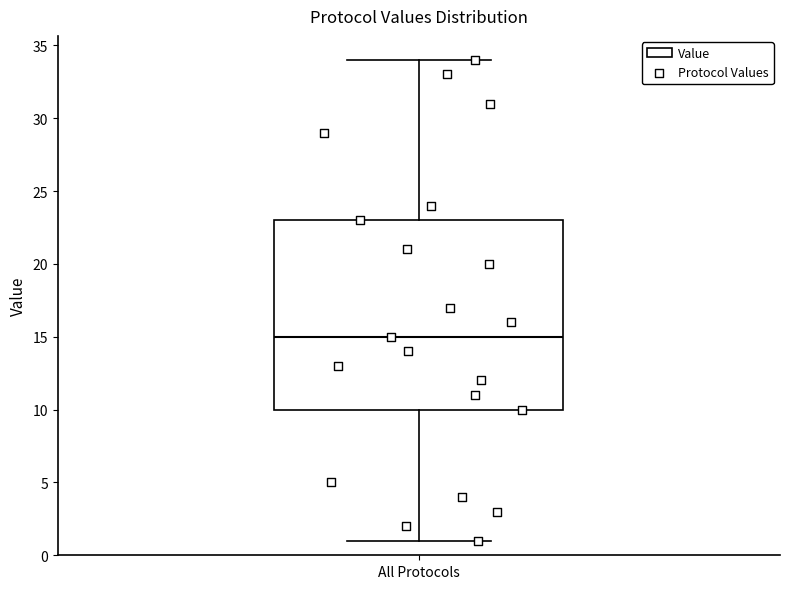

Where is the lower edge of the box for All Protocols on the y-axis? The values are not printed on the chart, so give them approximately, as read against the axis.

10